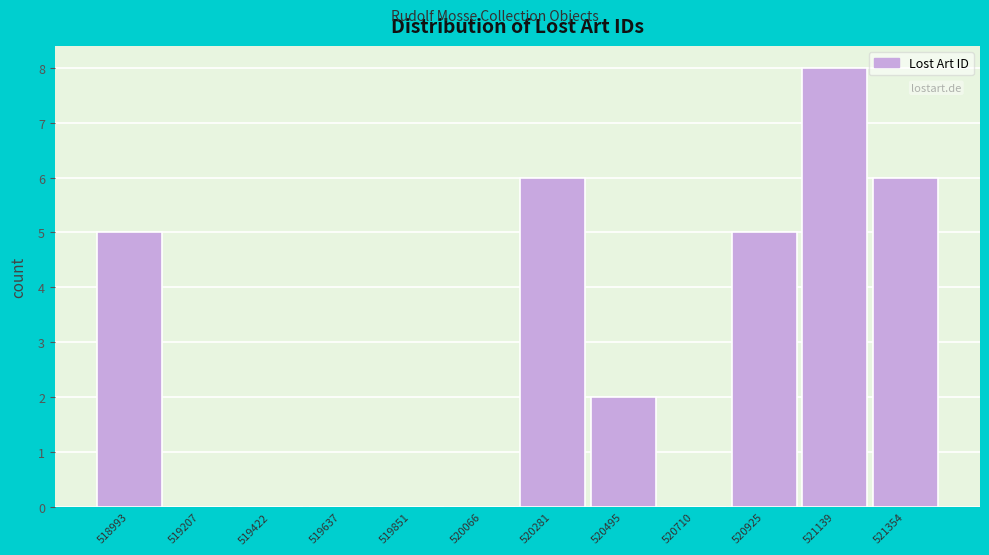

Reading left to right, extract all data points from this chart.

518993=5	519207=0	519422=0	519637=0	519851=0	520066=0	520281=6	520495=2	520710=0	520925=5	521139=8	521354=6